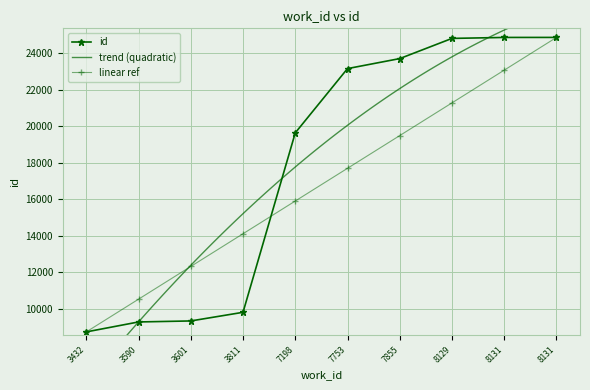

List the labels in order of value, largest first.

8131, 8131, 8129, 7855, 7753, 7198, 3811, 3601, 3590, 3432